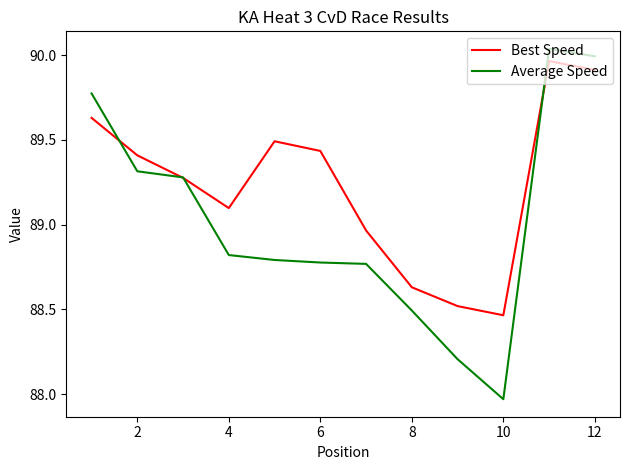

Which series has the largest total across all categories?

Best Speed